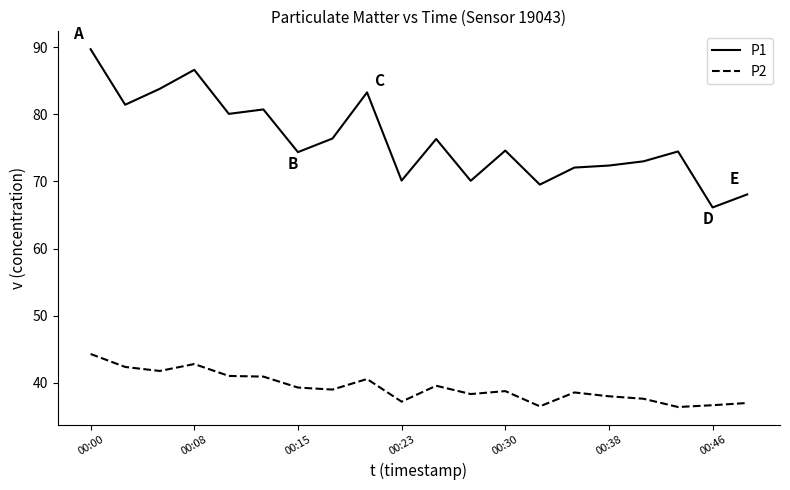

What is the maximum value shown in the chart?

89.7